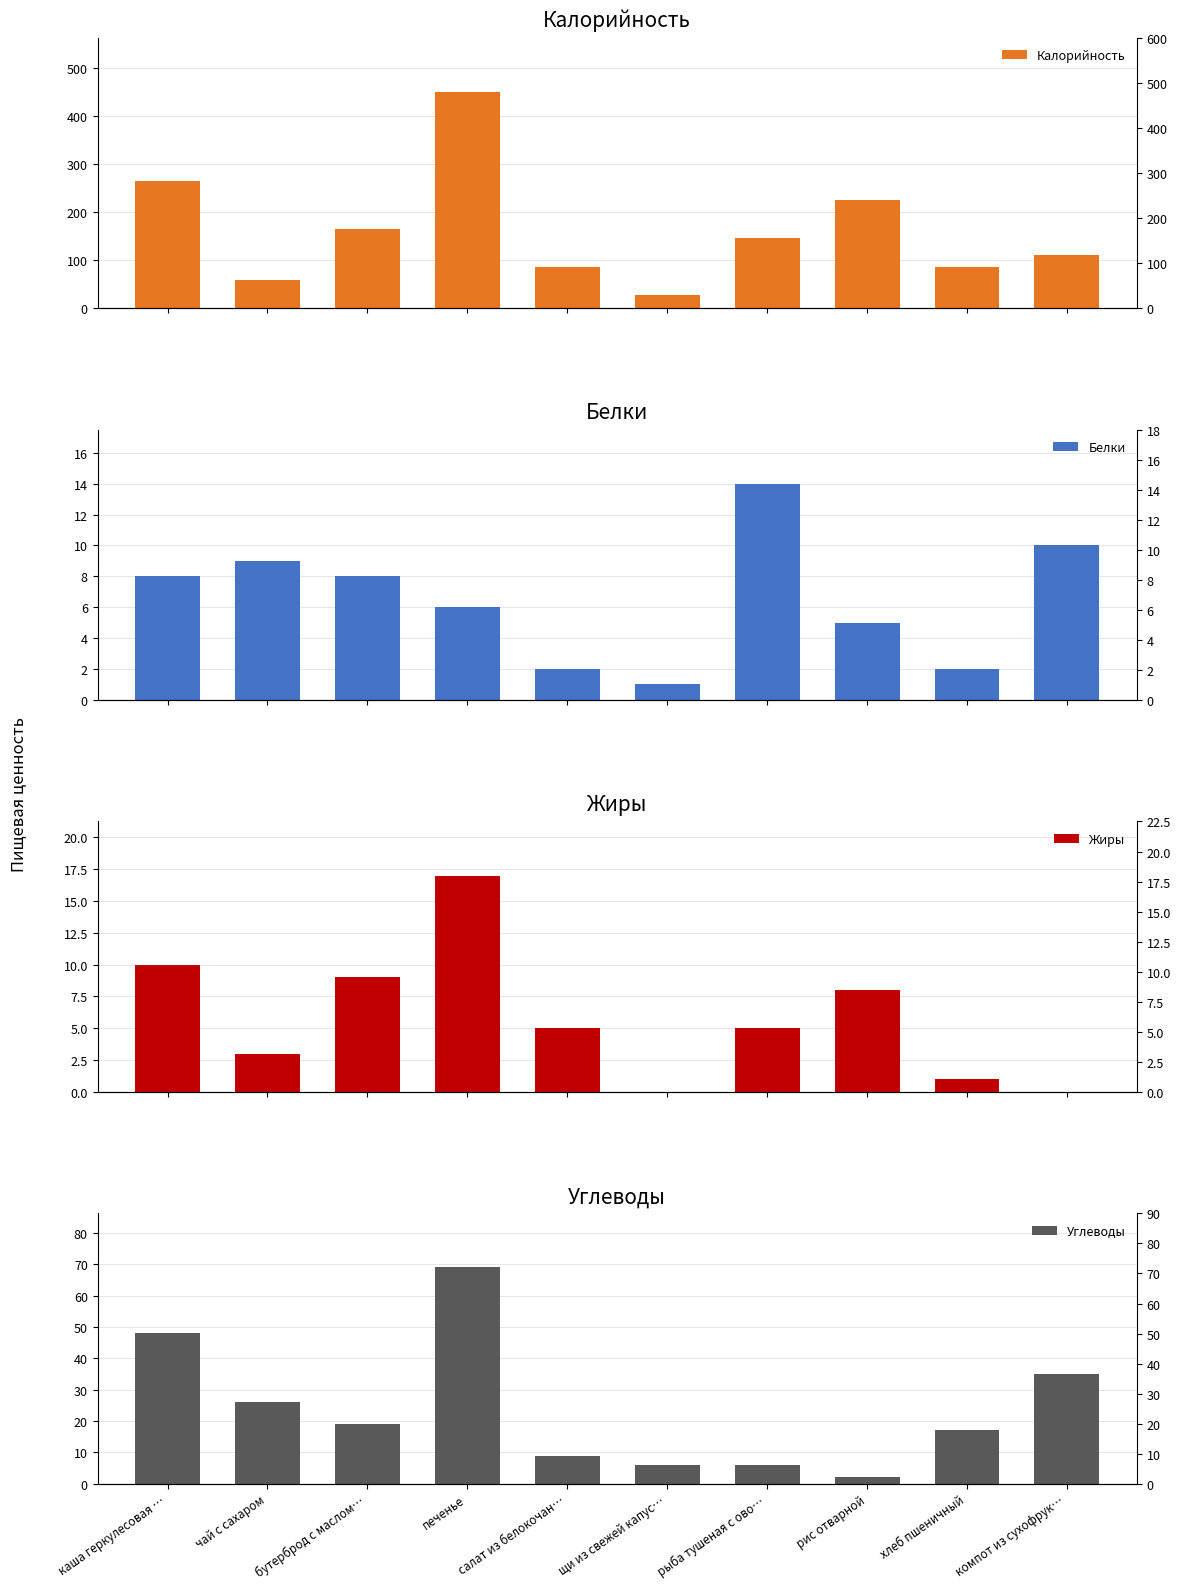

How many distinct data groups are displayed?

4